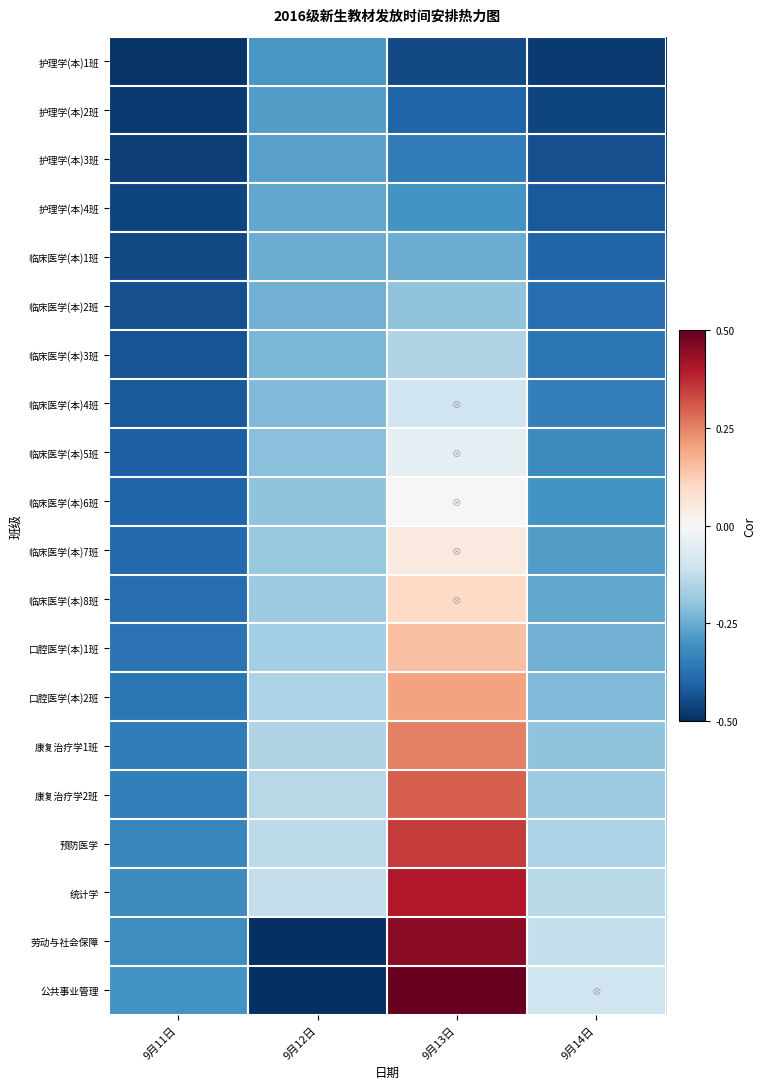

At 9月14日, list the series in order from smallest to largest.

护理学(本)1班, 护理学(本)2班, 护理学(本)3班, 护理学(本)4班, 临床医学(本)1班, 临床医学(本)2班, 临床医学(本)3班, 临床医学(本)4班, 临床医学(本)5班, 临床医学(本)6班, 临床医学(本)7班, 临床医学(本)8班, 口腔医学(本)1班, 口腔医学(本)2班, 康复治疗学1班, 康复治疗学2班, 预防医学, 统计学, 劳动与社会保障, 公共事业管理